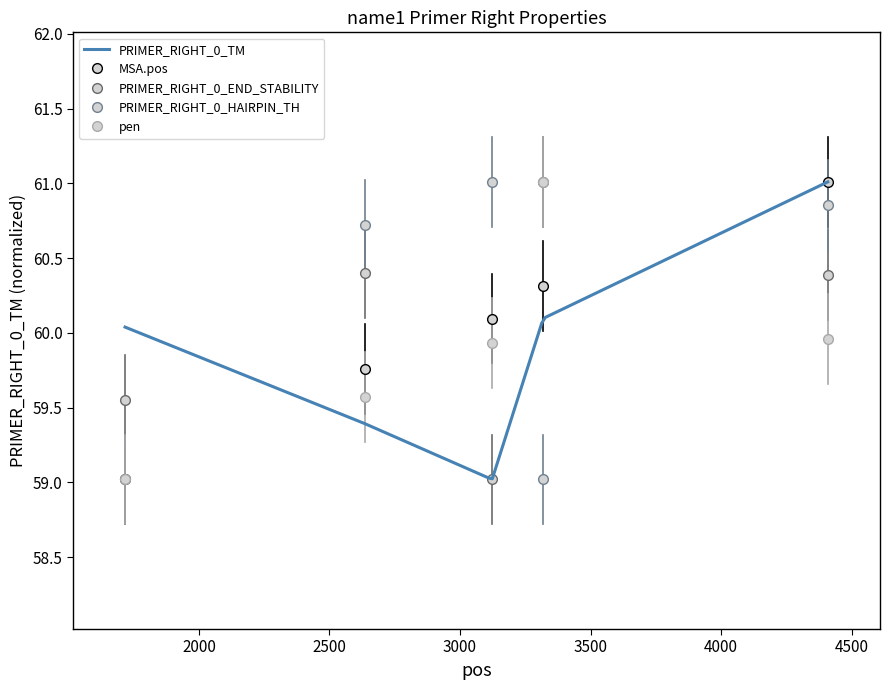

In PRIMER_RIGHT_0_END_STABILITY, how many points are higher than both neighbors (excluding endpoints)?

2